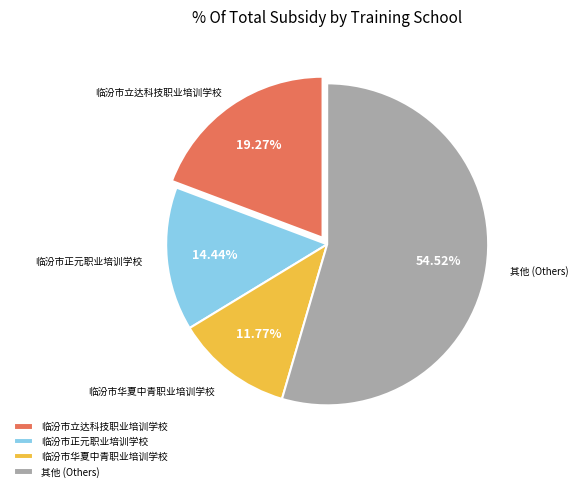

Rank the categories by value from highest to lowest.

其他 (Others), 临汾市立达科技职业培训学校, 临汾市正元职业培训学校, 临汾市华夏中青职业培训学校